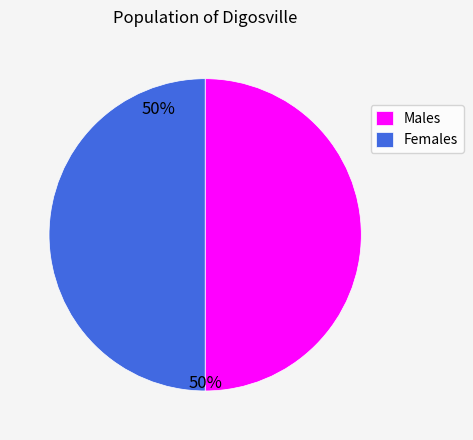

What is the ratio of the value at Males to the value at Females?

1.0